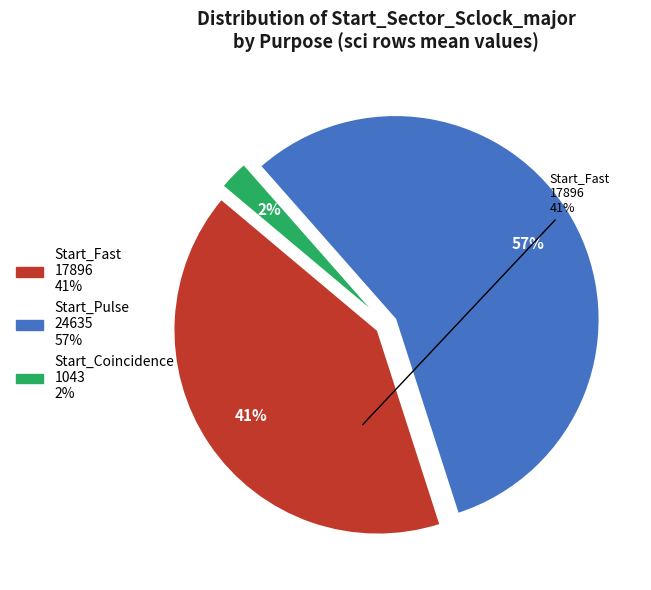

Count the number of slices in the pie.

3